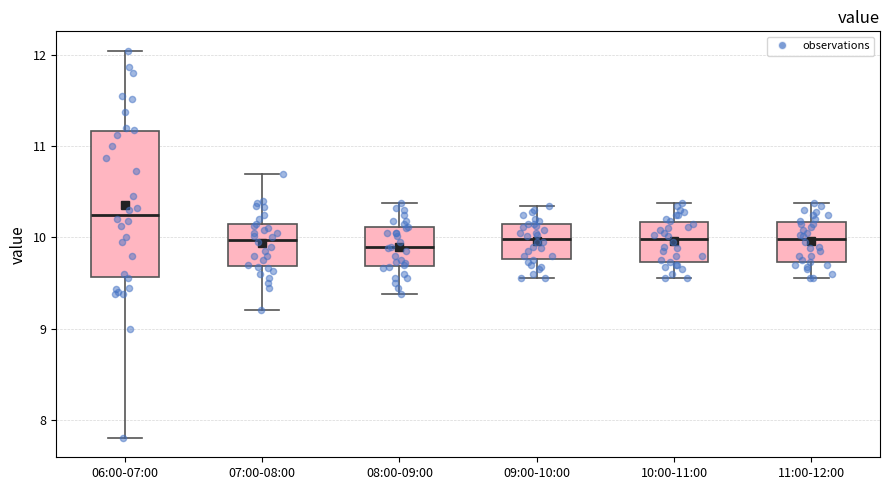

Which box has the highest median line?

06:00-07:00